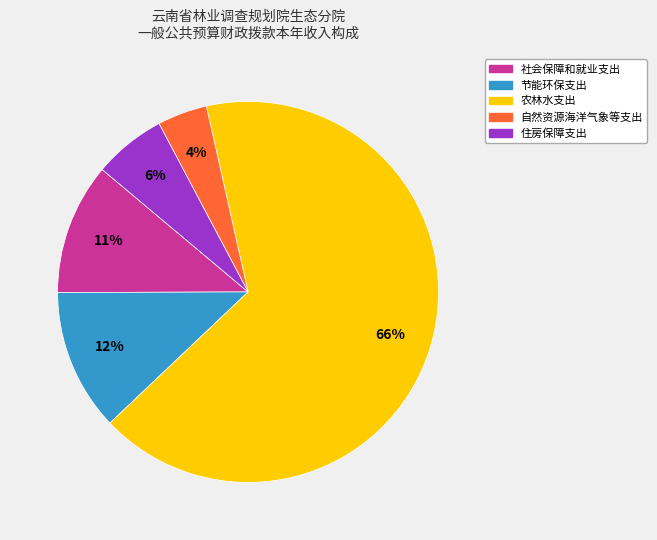

Does any single category account for the majority?

Yes